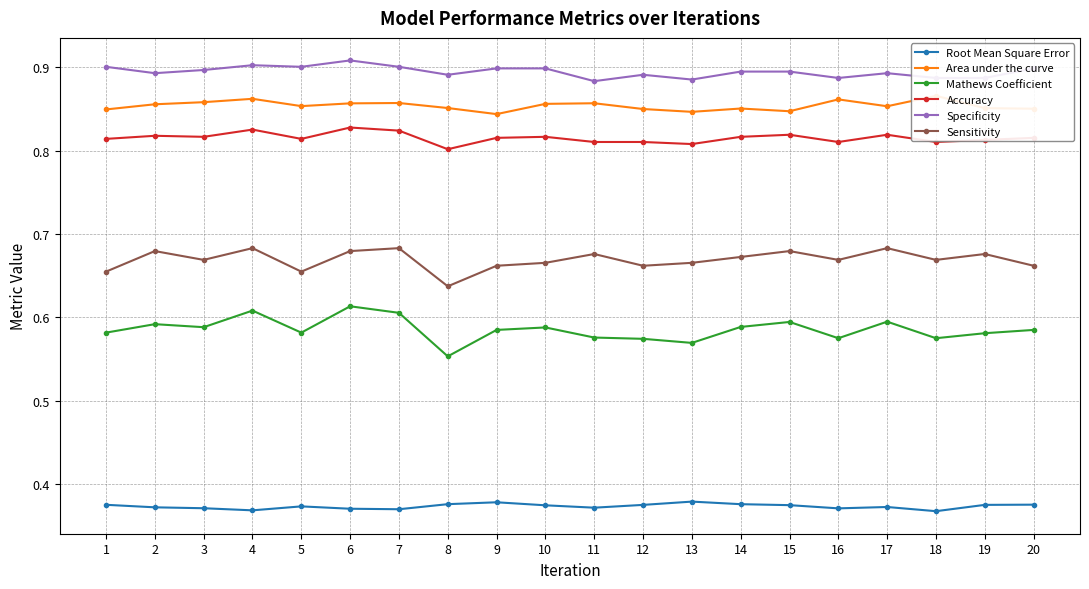

What is the total value across all series at 17?

4.2